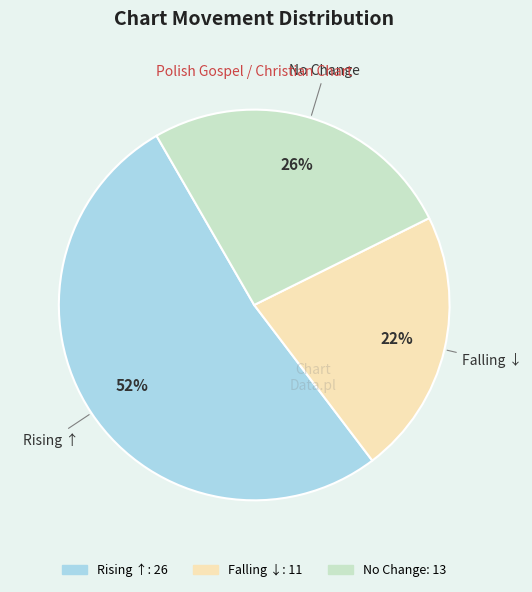

To the nearest percent, what is the difference between the Falling ↓ and No Change slice percentages?

4%